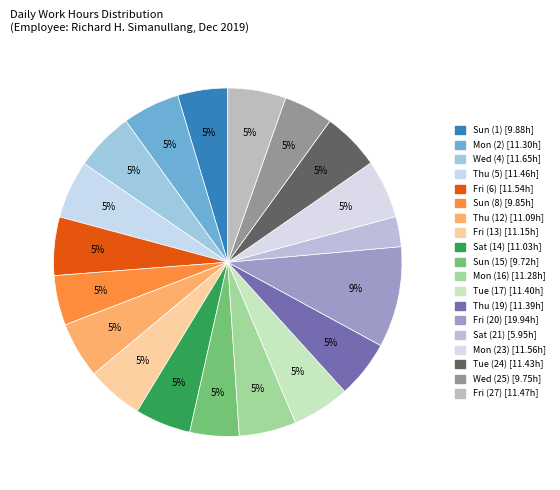

How many slices are in this pie chart?

19